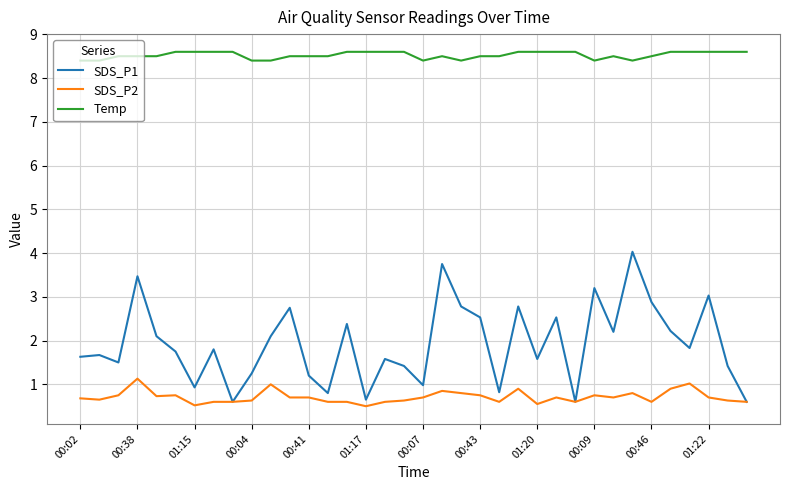

True or false: Temp and SDS_P2 cross at least once.

False